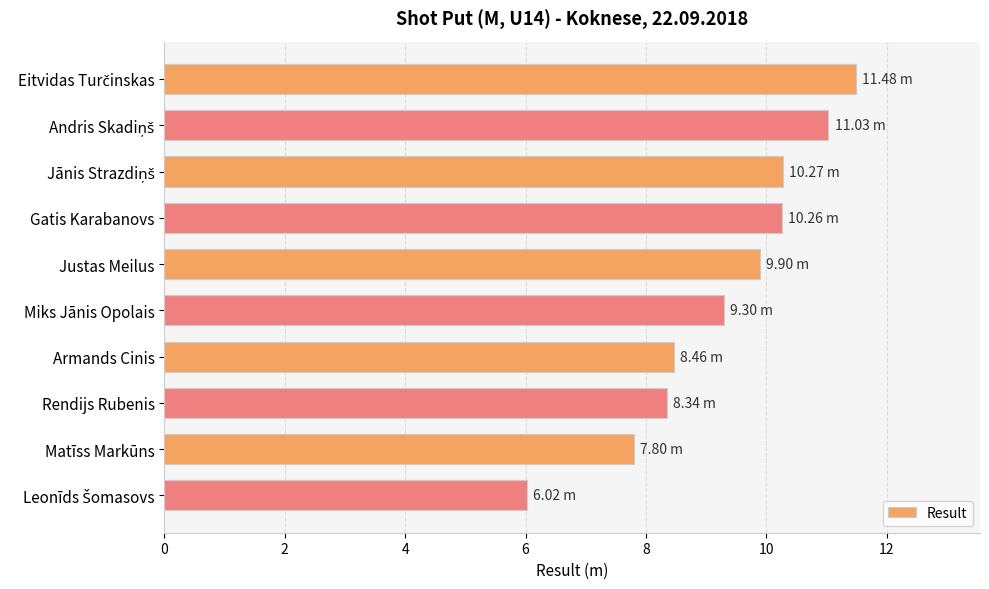

What is the change in value from Gatis Karabanovs to Justas Meilus?

-0.4